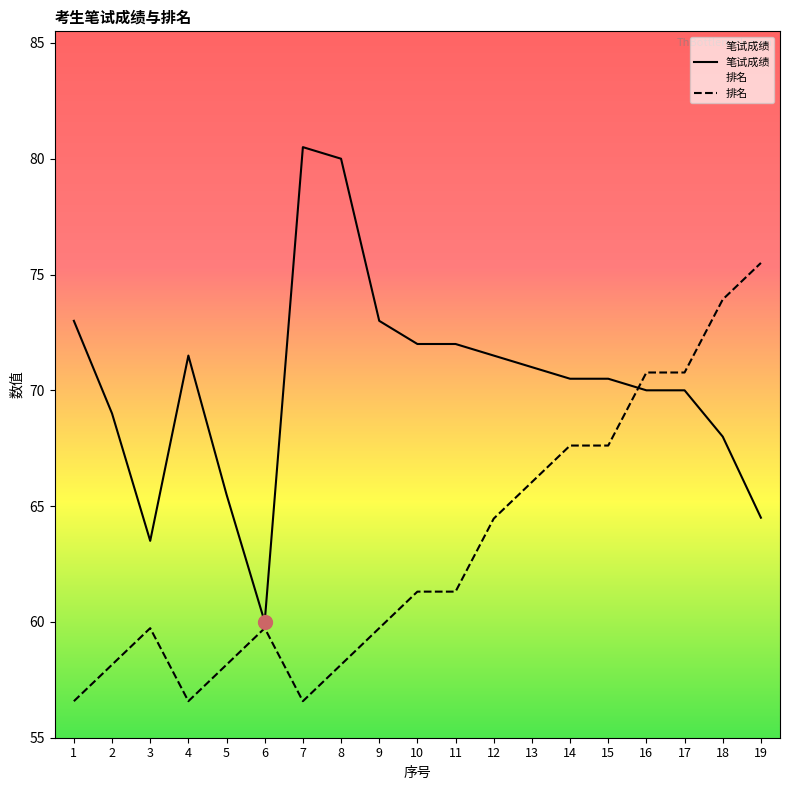

How many intersections are there between 笔试成绩 and 排名?

1